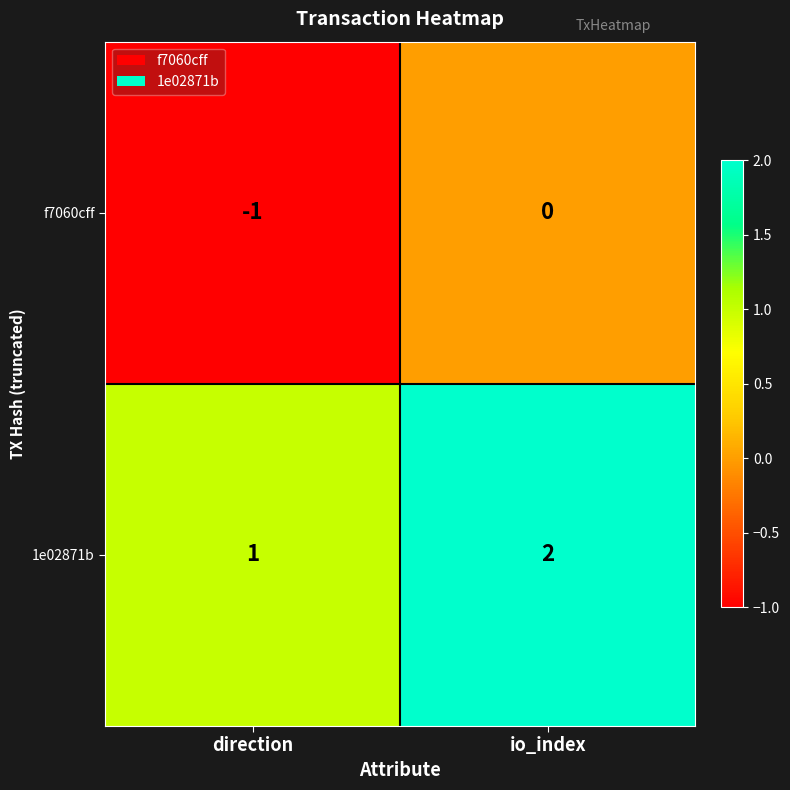

True or false: f7060cff has a value of 0 at io_index.

True